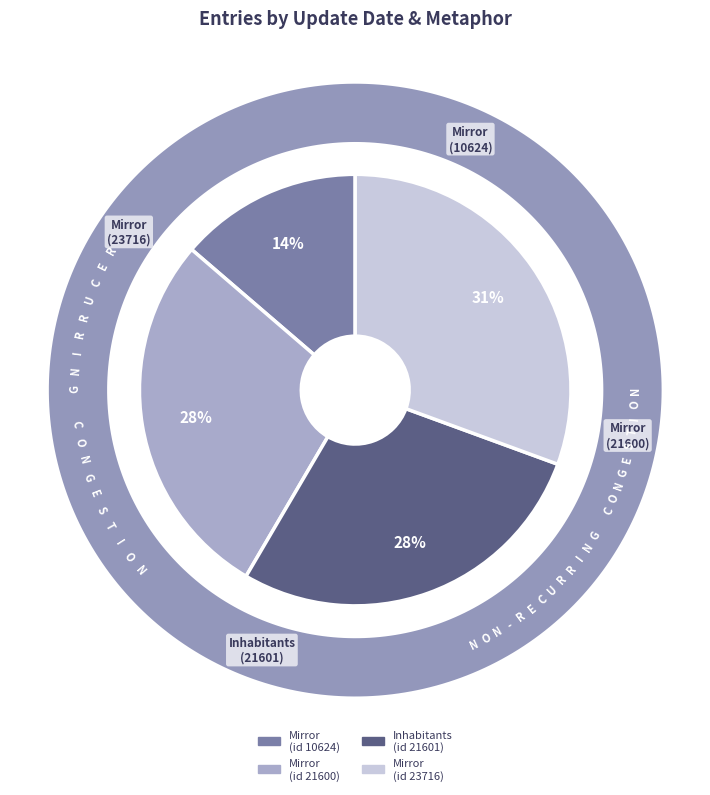

Is there a majority slice in this chart?

No